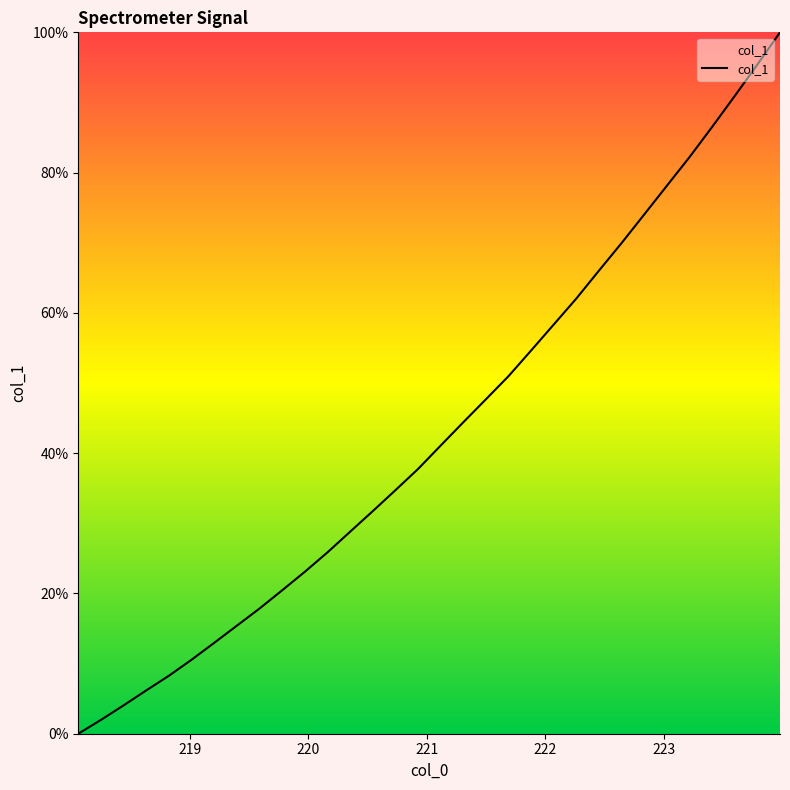

What is the difference between the maximum and minimum values?

100.0